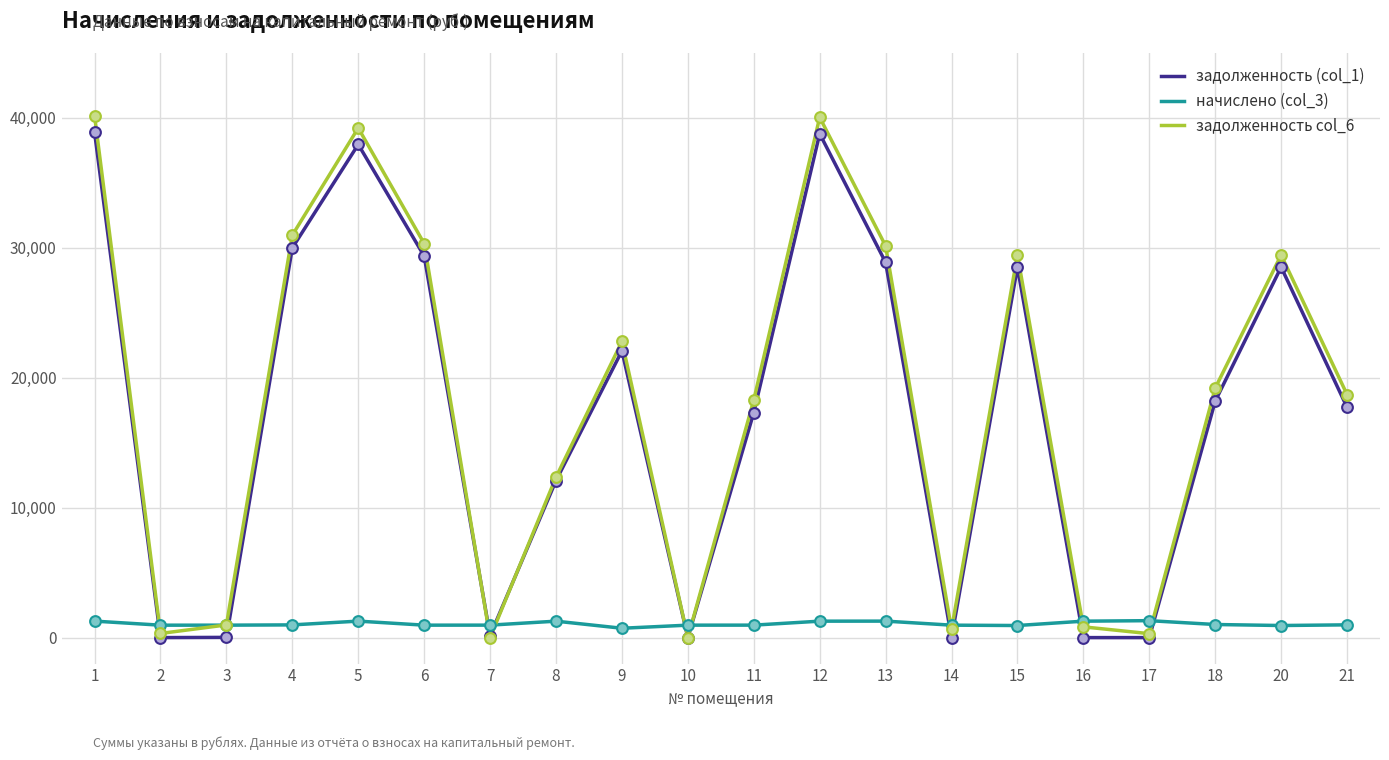

What is the total value across all series at 2?

1274.7